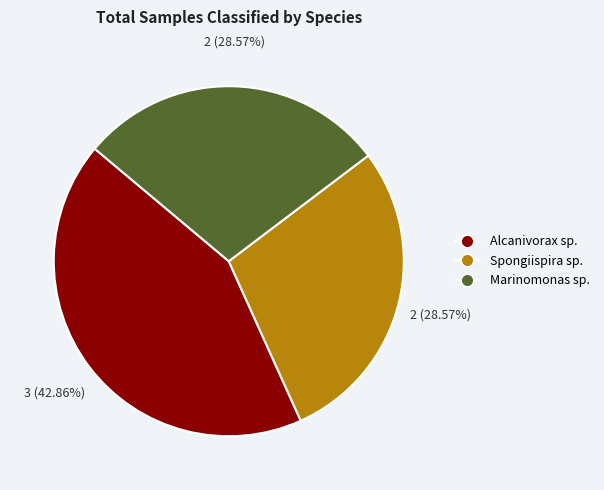

Is there any slice that represents more than half of the pie?

No